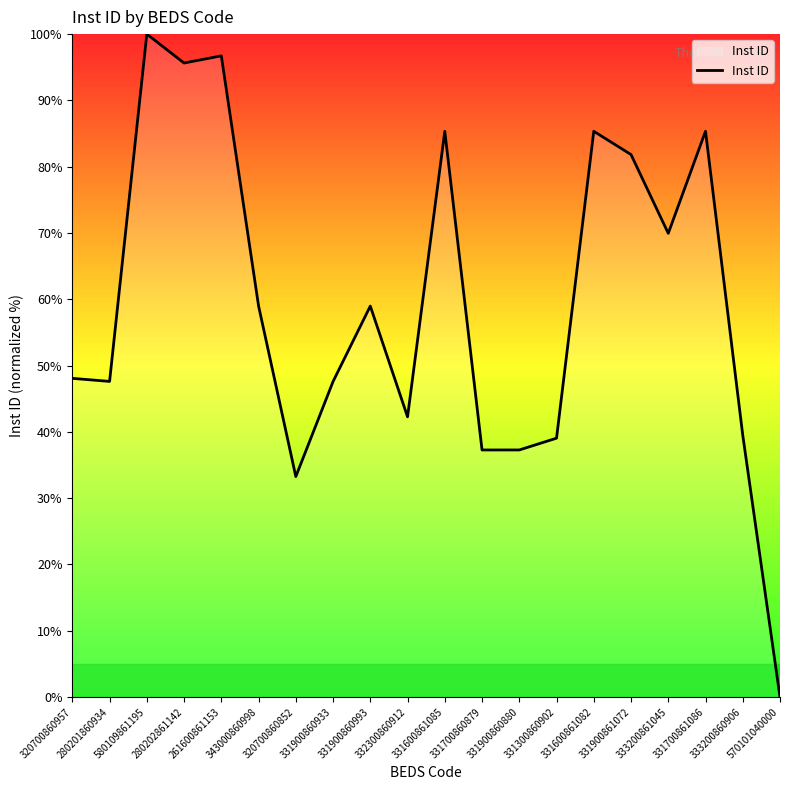

Reading right to left, list all the values displayed in this chart.

570101040000=0.0	333200860906=39.5	331700861086=85.3	333200861045=69.9	331900861072=81.8	331600861082=85.3	331300860902=39.0	331900860880=37.3	331700860879=37.3	331600861085=85.3	332300860912=42.3	331900860993=59.0	331900860933=47.6	320700860852=33.3	343000860998=59.0	261600861153=96.7	280202861142=95.6	580109861195=100.0	280201860934=47.6	320700860957=48.1